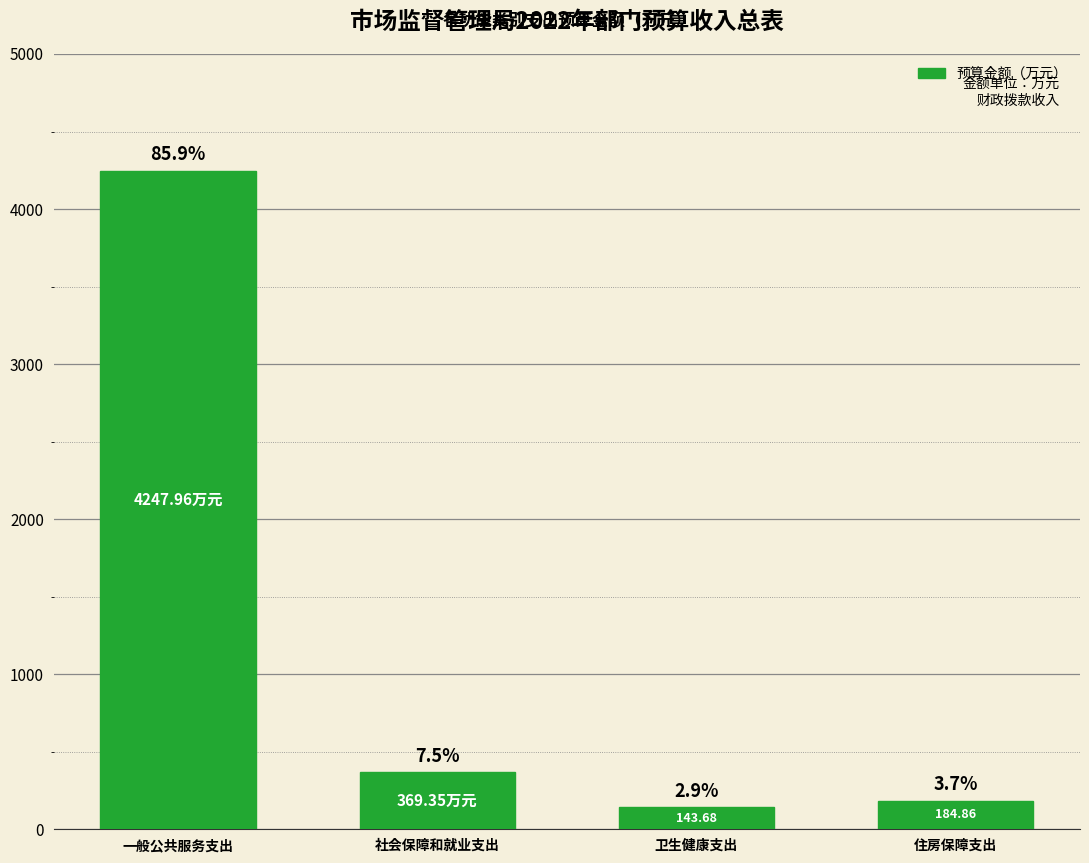

What is the value of the 1st bar from the left?

4248.0